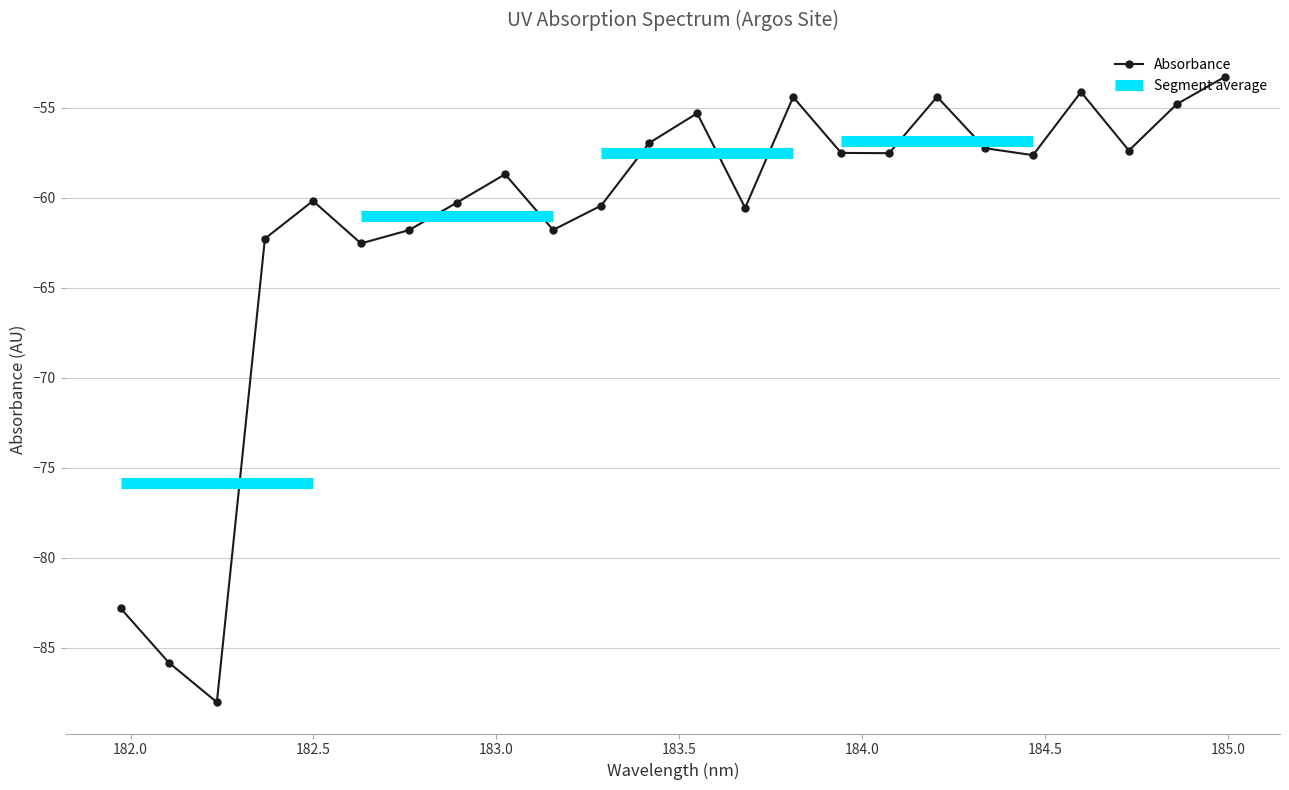

What is the difference between the second highest and second lowest values?

31.7